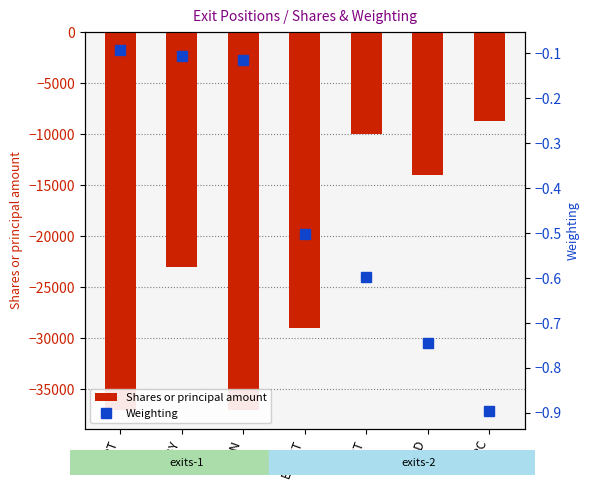

At which label is Weighting closest to 0?

IHRT